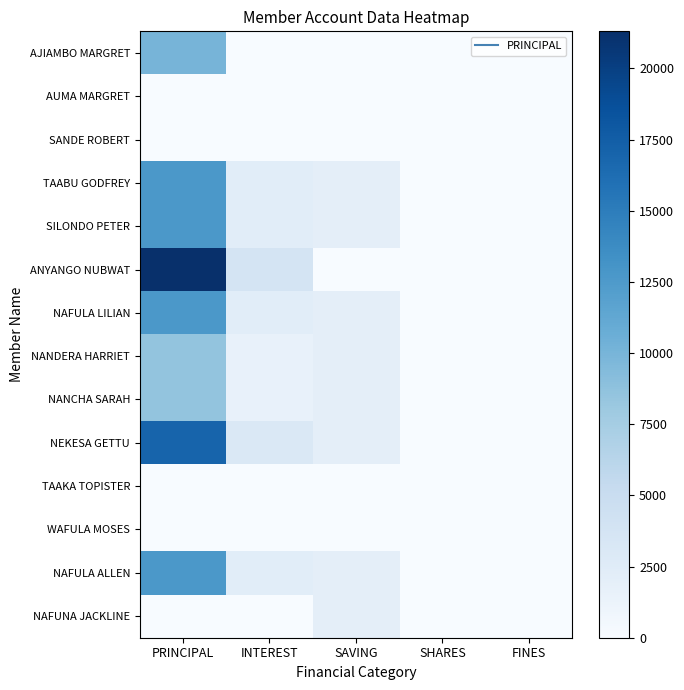

Rank the series at PRINCIPAL from lowest to highest value.

AUMA MARGRET, SANDE ROBERT, TAAKA TOPISTER, WAFULA MOSES, NAFUNA JACKLINE, NANDERA HARRIET, NANCHA SARAH, AJIAMBO MARGRET, TAABU GODFREY, SILONDO PETER, NAFULA LILIAN, NAFULA ALLEN, NEKESA GETTU, ANYANGO NUBWAT